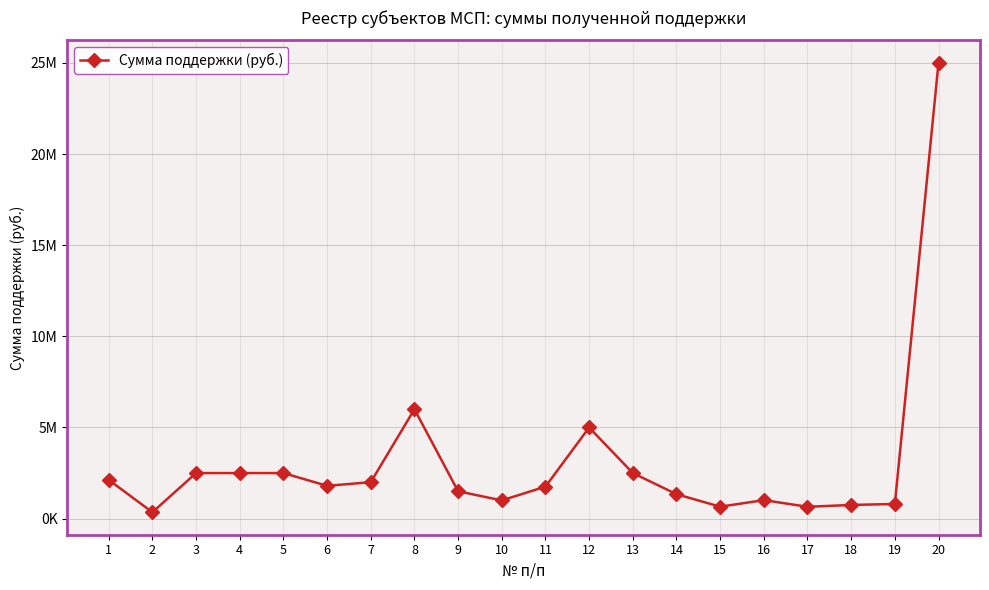

Reading left to right, list all the values displayed in this chart.

1=2125000	2=350000	3=2500000	4=2500000	5=2500000	6=1800000	7=2000000	8=6000000	9=1500000	10=1000000	11=1755000	12=5000000	13=2500000	14=1342000	15=655000	16=1015000	17=650000	18=750000	19=805000	20=25000000